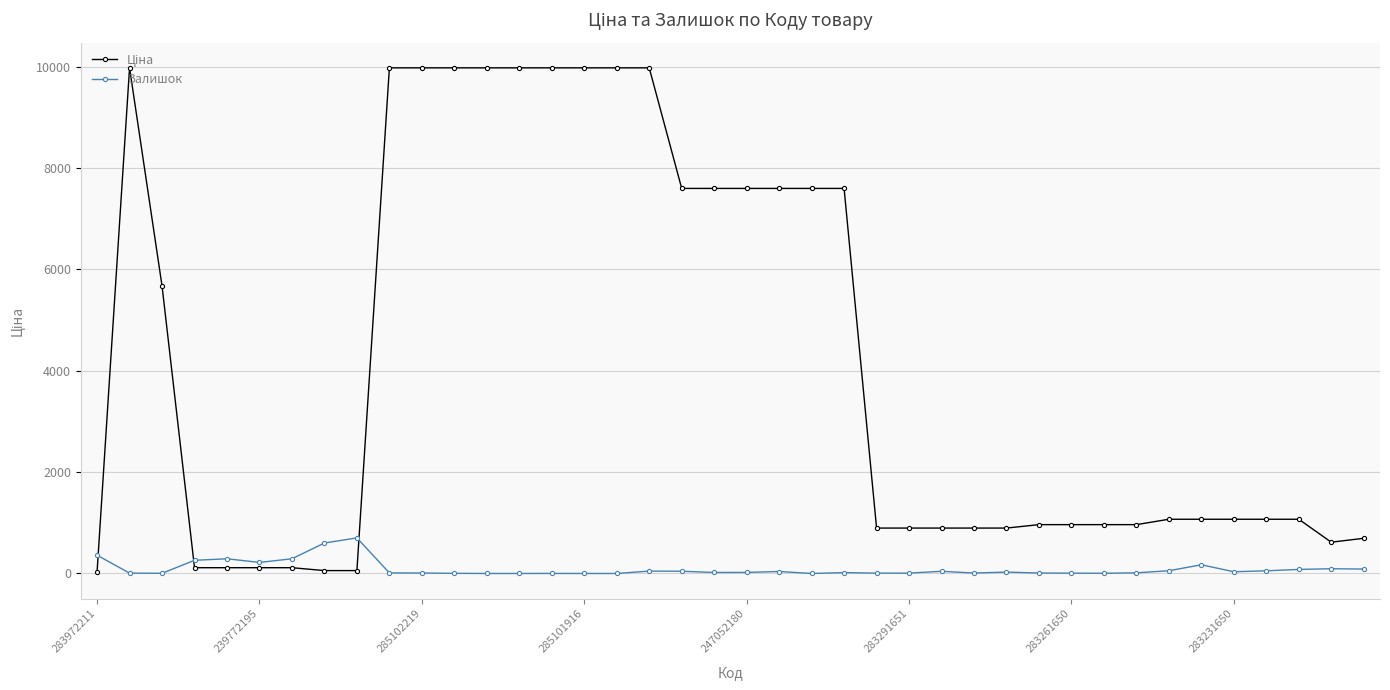

True or false: Залишок has more than 2 points higher than both neighbors.

True